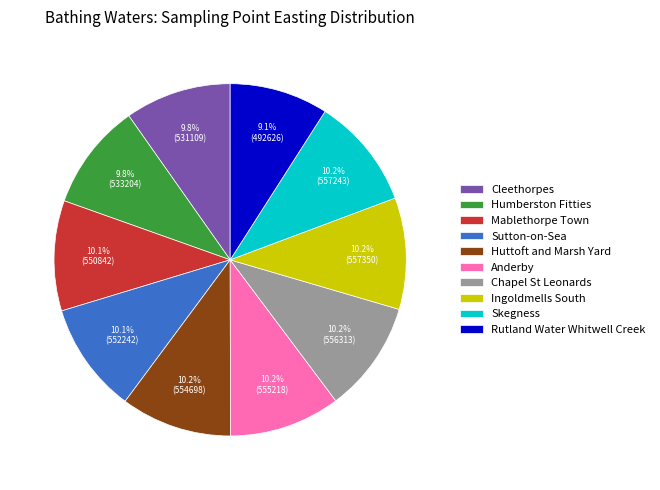

Is there a majority slice in this chart?

No